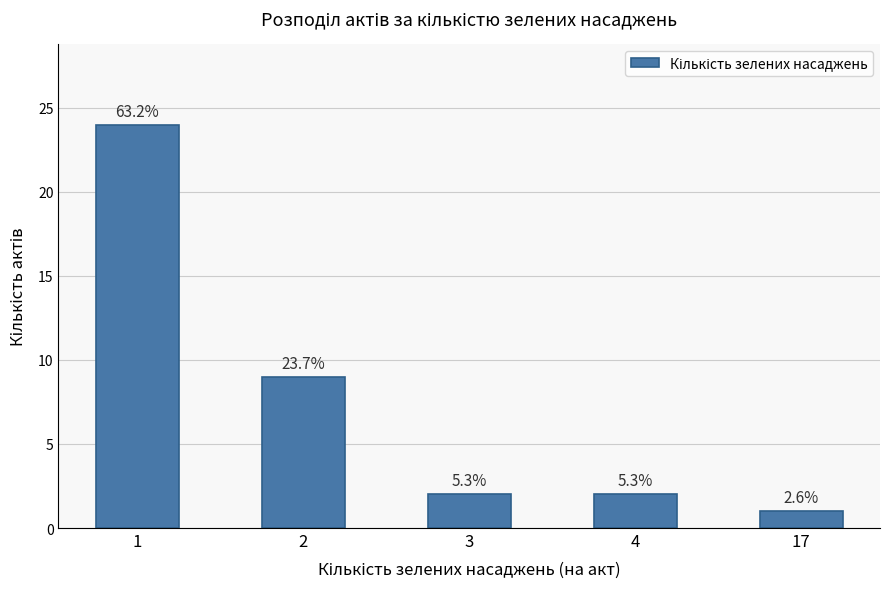

What is the maximum value shown in the chart?

24